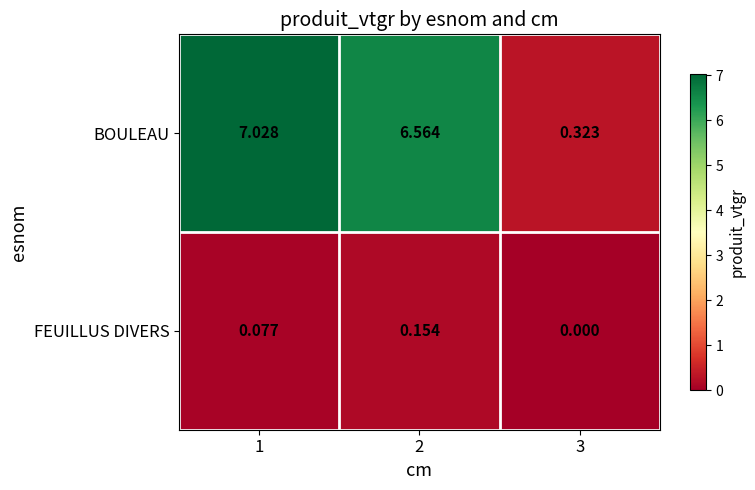

How many data points does each series have?

3